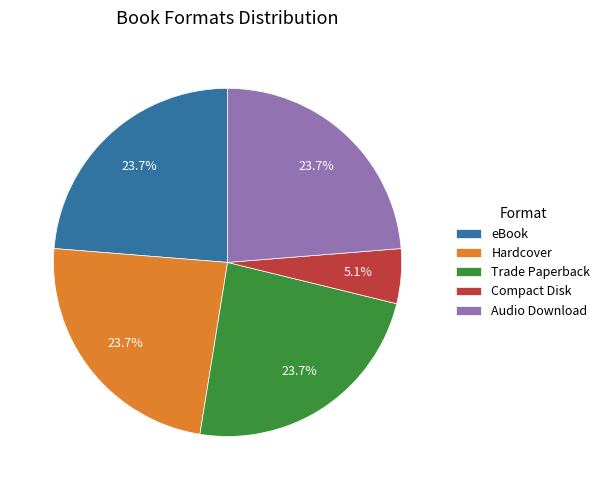

Is there a majority slice in this chart?

No